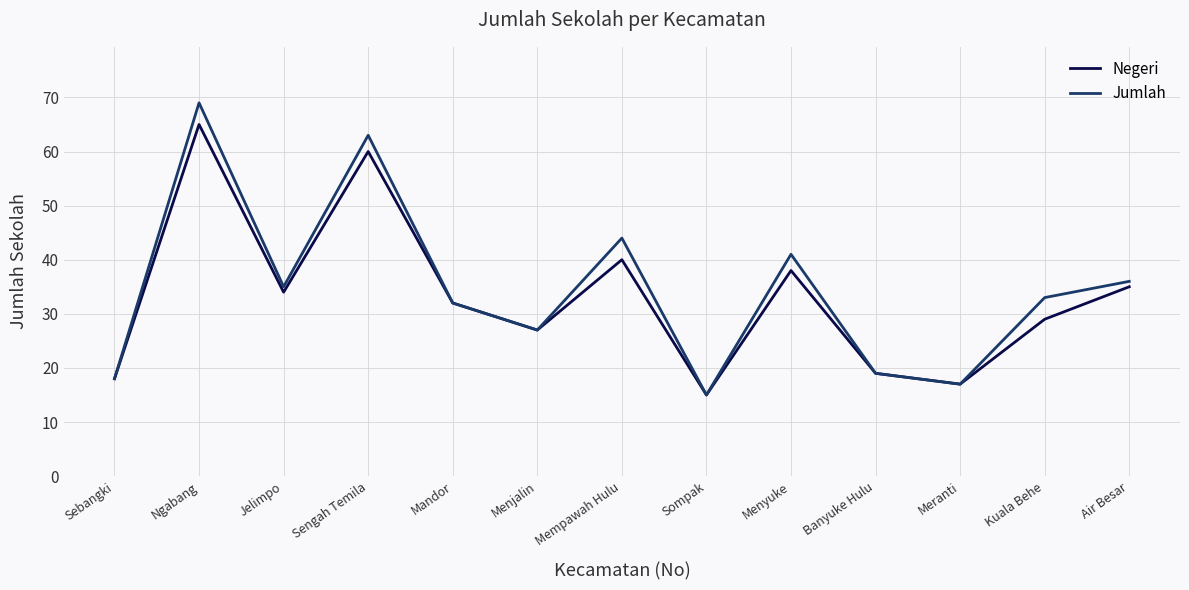

At which label does Jumlah reach its minimum?

Sompak